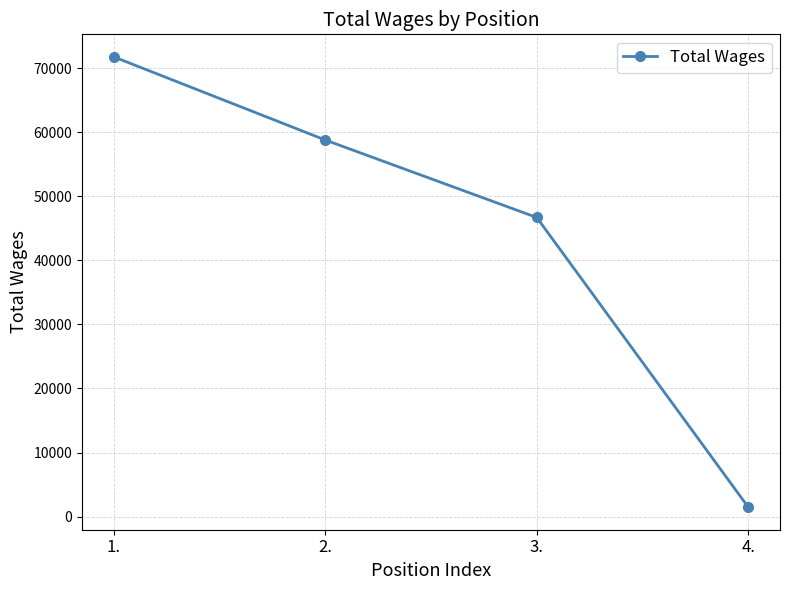

Reading left to right, list all the values displayed in this chart.

71746	58772	46682	1475